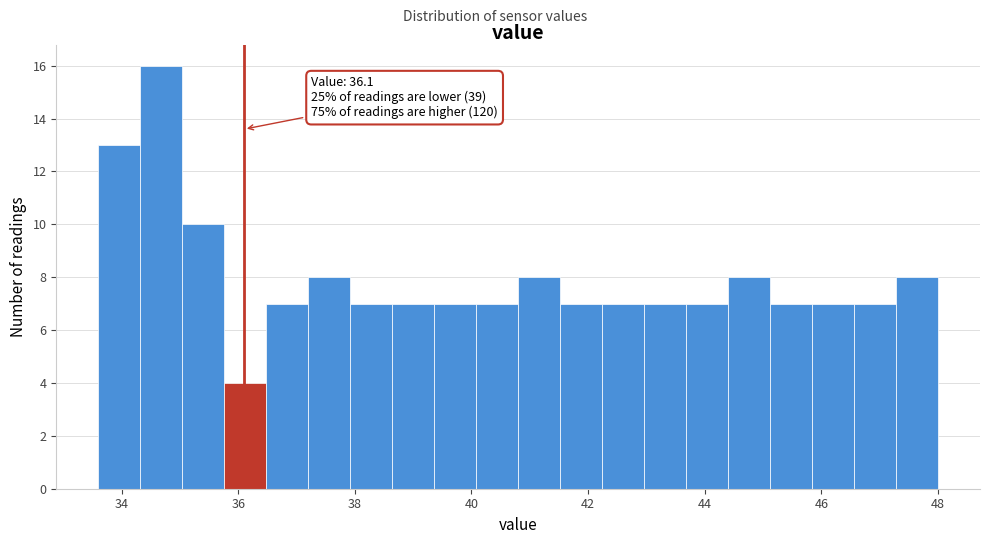

Read against the x-axis, roughly where is the centre of the tallest bar?

34.6